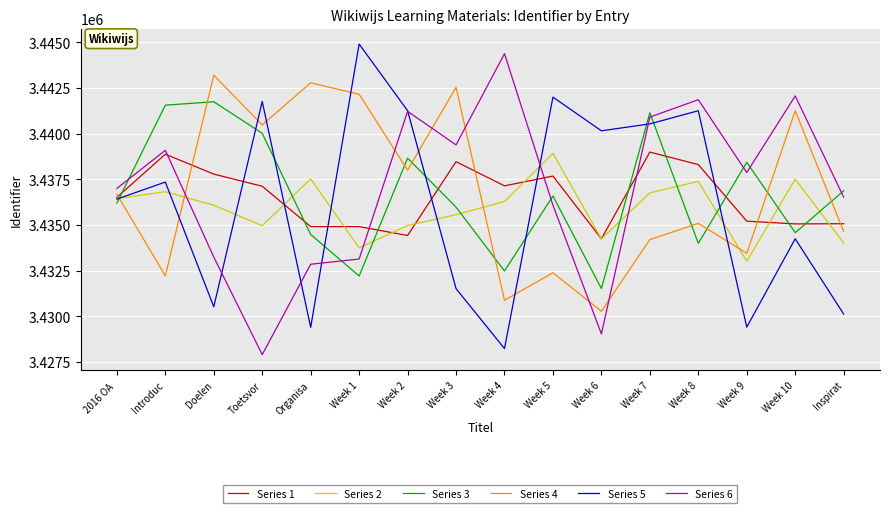

What is the spread (max minus min) of values at Week 9?

9029.0